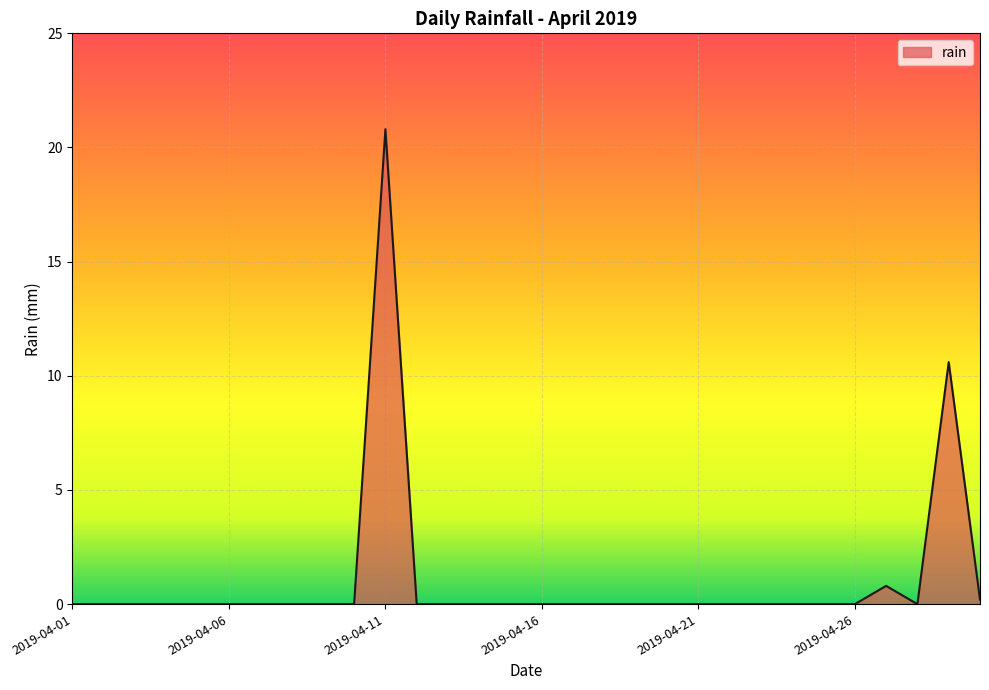

What is the difference between the maximum and minimum values?

20.8